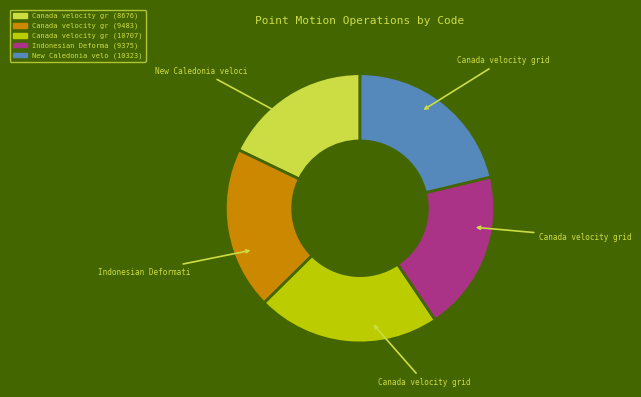

Does any single category account for the majority?

No